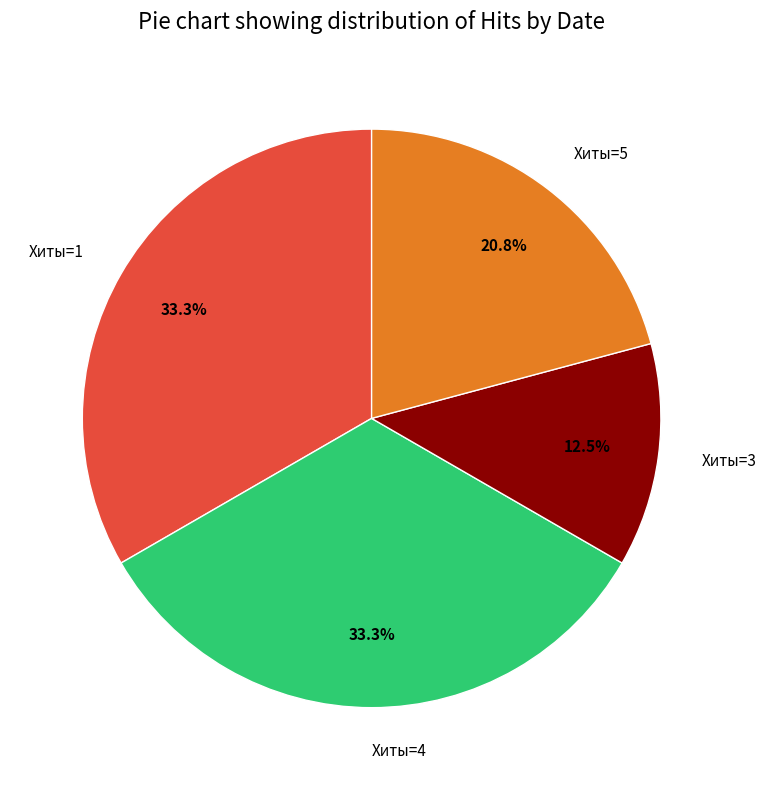

What is the smallest slice in the pie chart?

Хиты=3